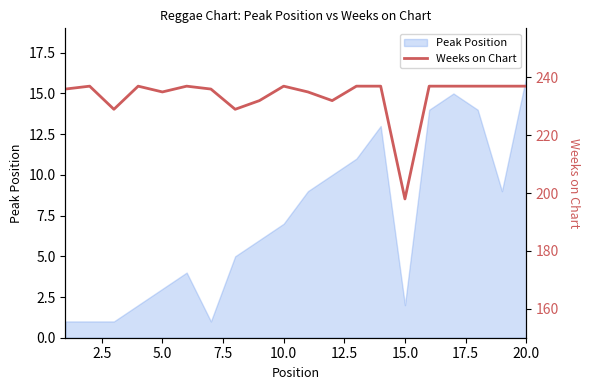

The Peak Position series shows 1 at 15.0. True or false?

False